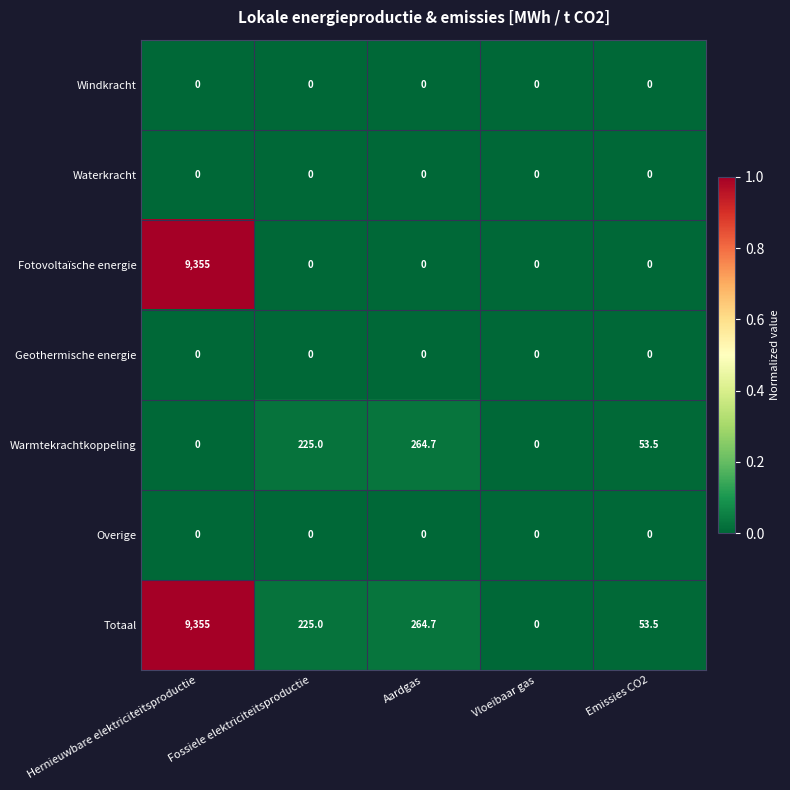

At which category does the chart reach its peak across all series?

Hernieuwbare elektriciteitsproductie